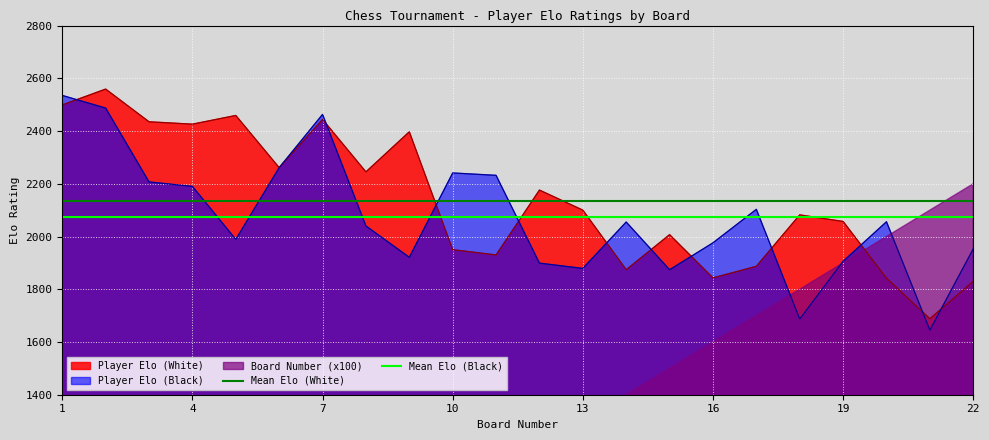

True or false: Mean Elo (Black) has a value of 650.4 at 19.

False